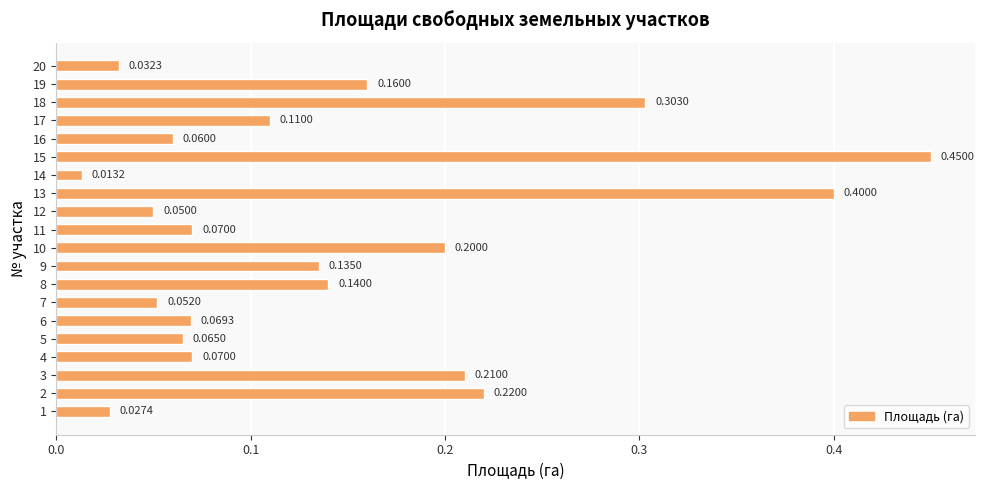

Which has a higher value, 11 or 12?

11